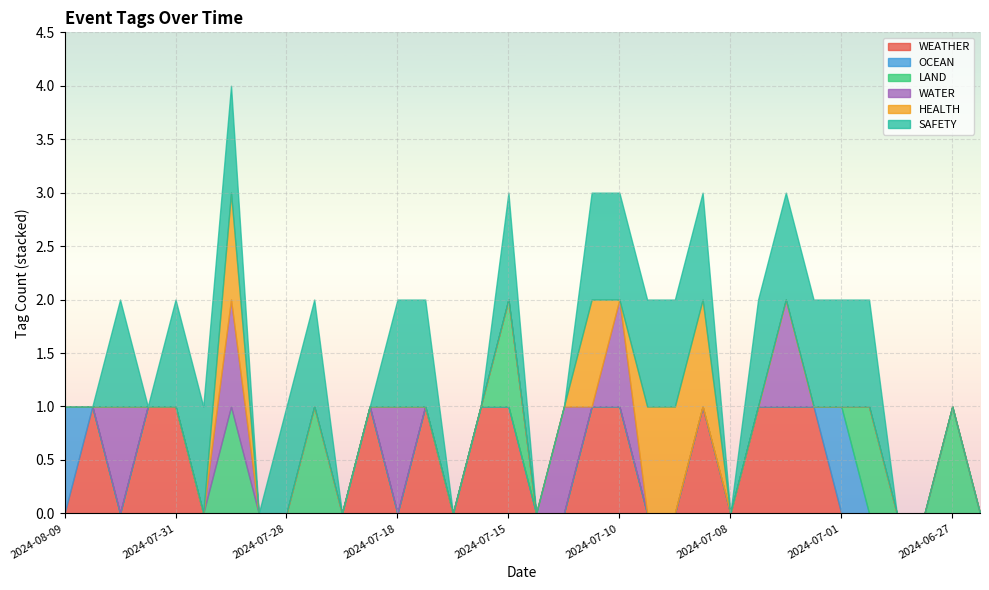

What is the maximum value for SAFETY?

1